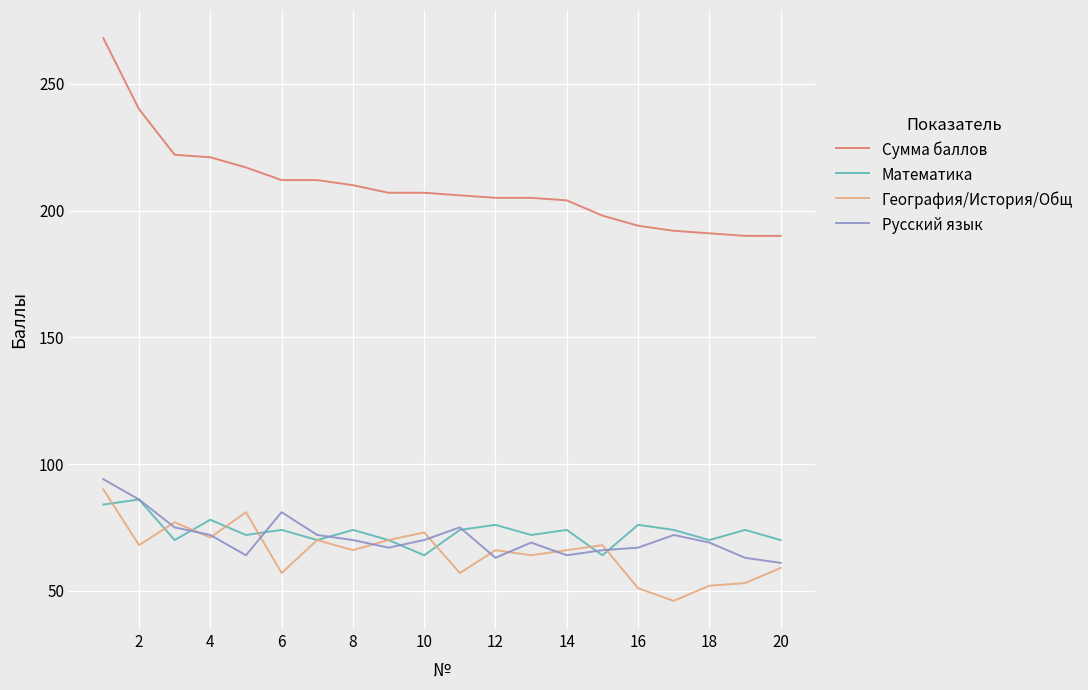

True or false: Сумма баллов and Математика cross at least once.

False